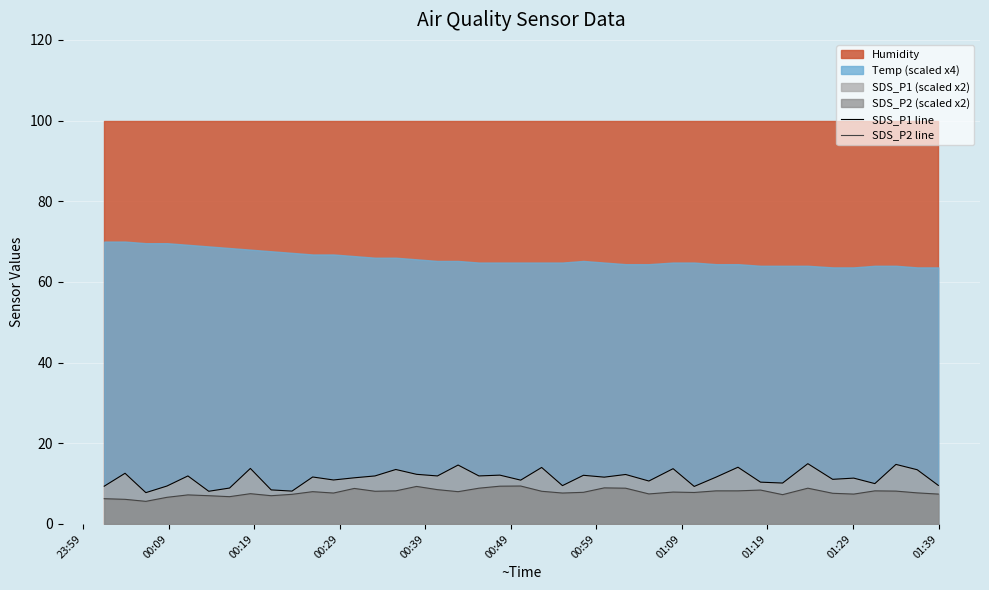

What is the lowest value of the SDS_P2 line series?

5.6